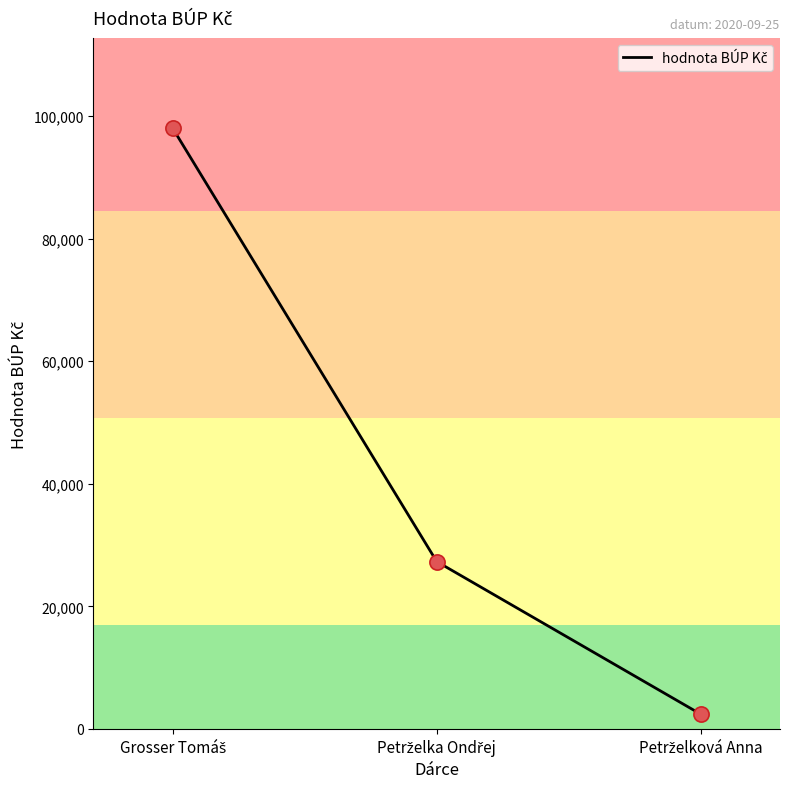

What is the maximum value shown in the chart?

98000